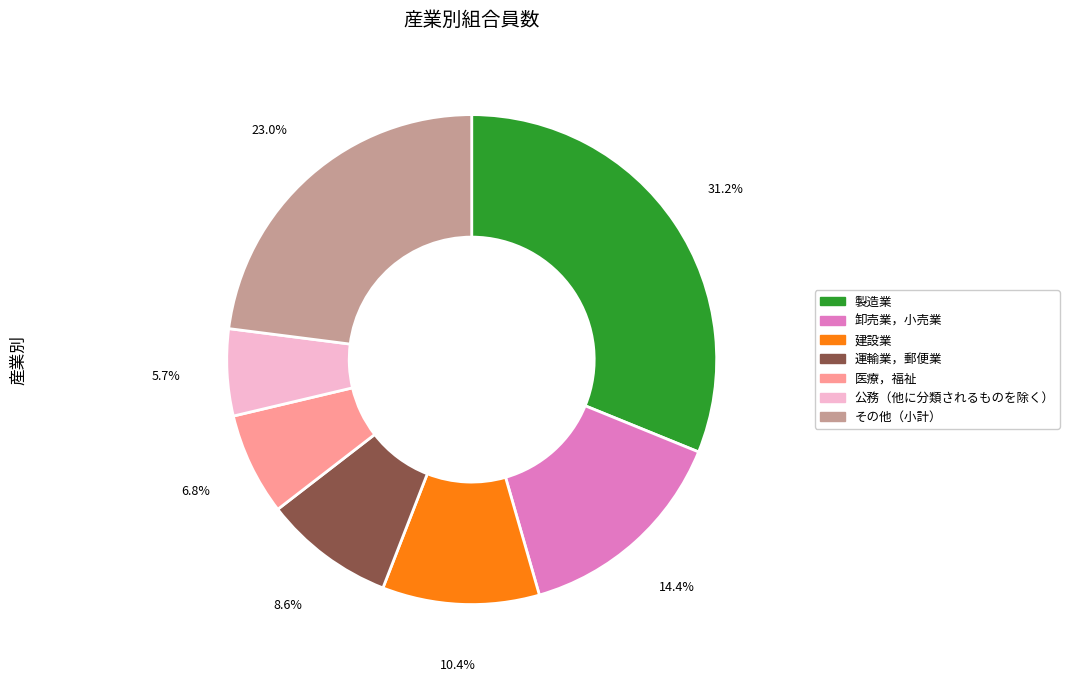

How many segments does this pie chart have?

7